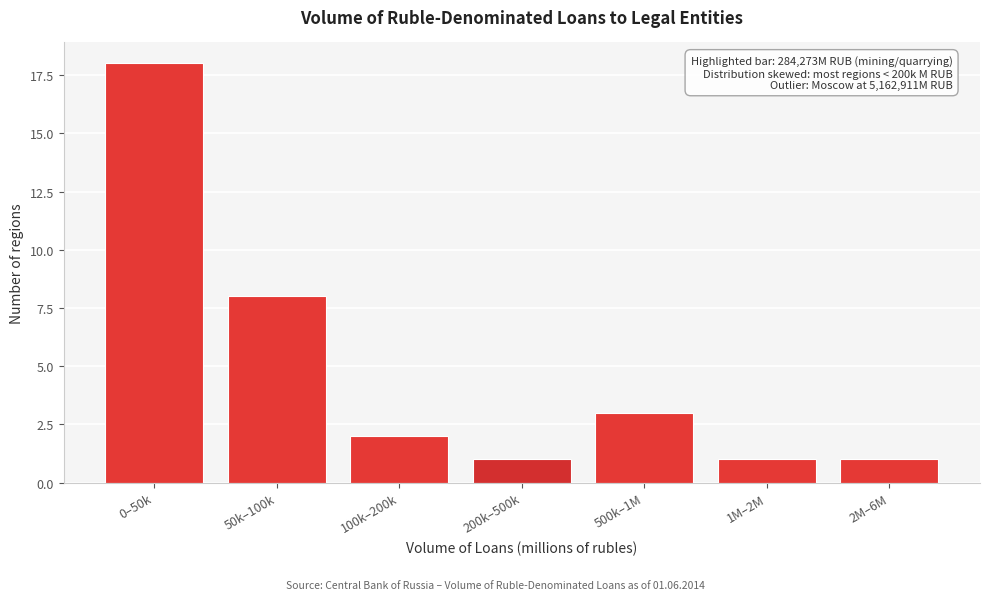

Reading right to left, list all the values displayed in this chart.

2M–6M=1	1M–2M=1	500k–1M=3	200k–500k=1	100k–200k=2	50k–100k=8	0–50k=18